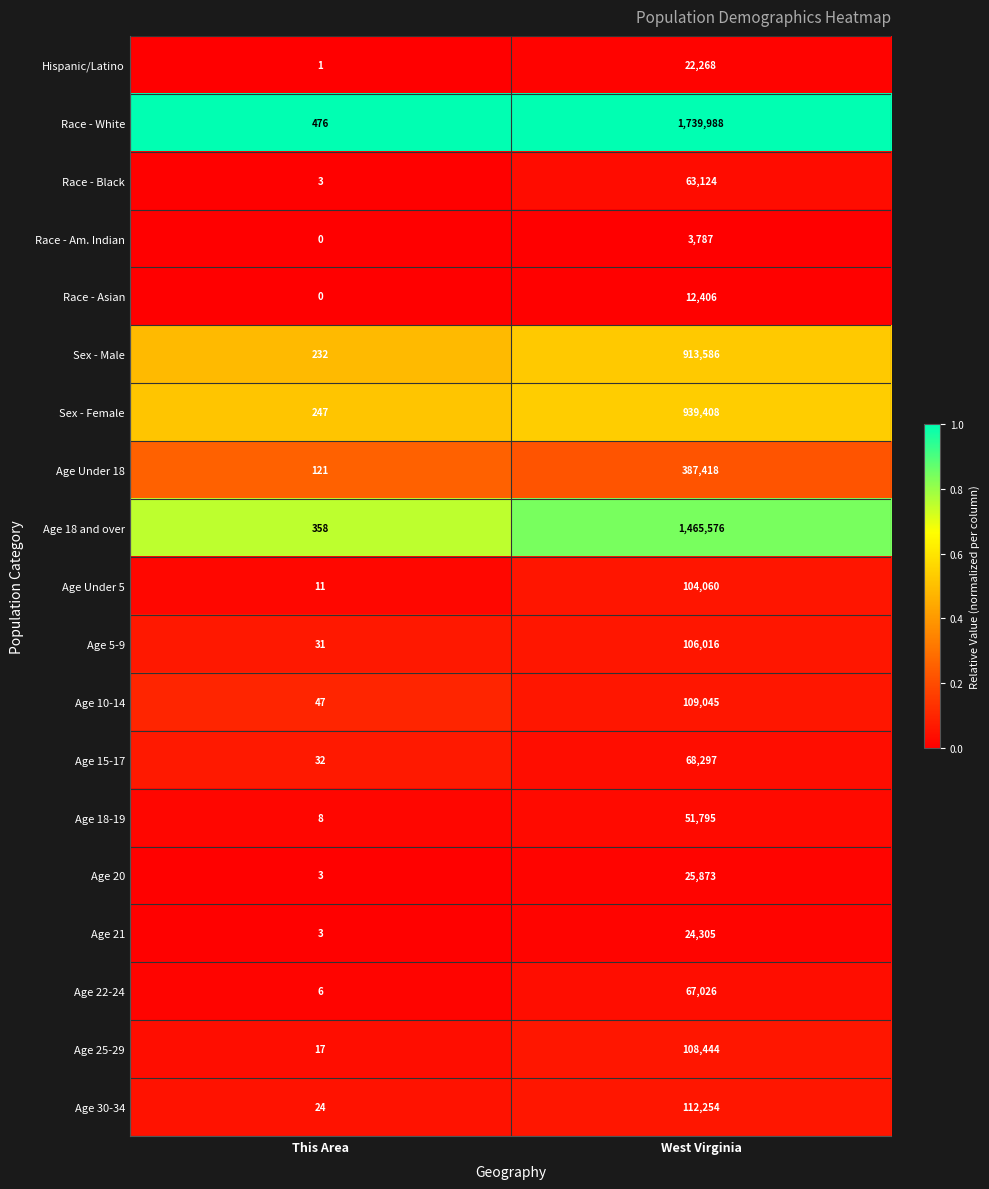

The Age 25-29 series shows 148464 at West Virginia. True or false?

False